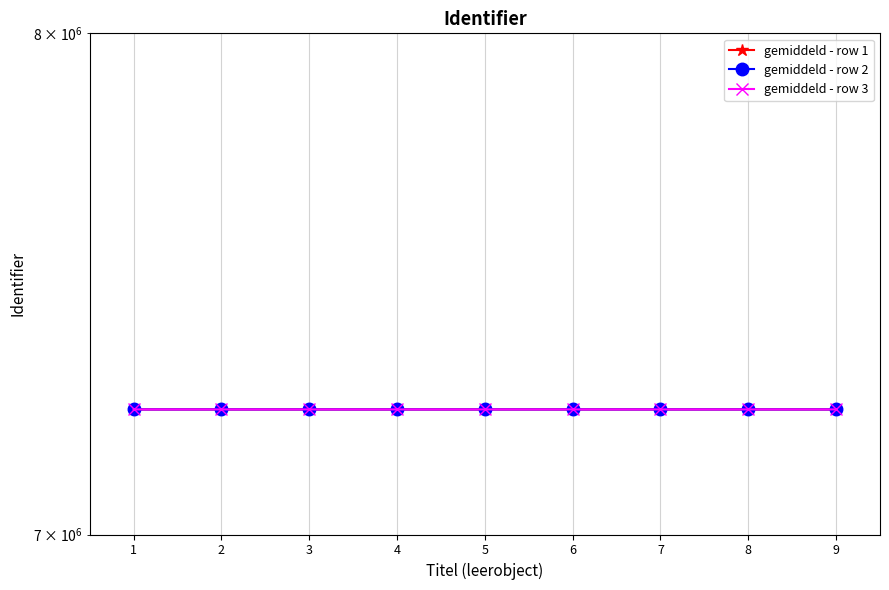

List the series in order of their peak value, lowest first.

gemiddeld - row 1, gemiddeld - row 2, gemiddeld - row 3